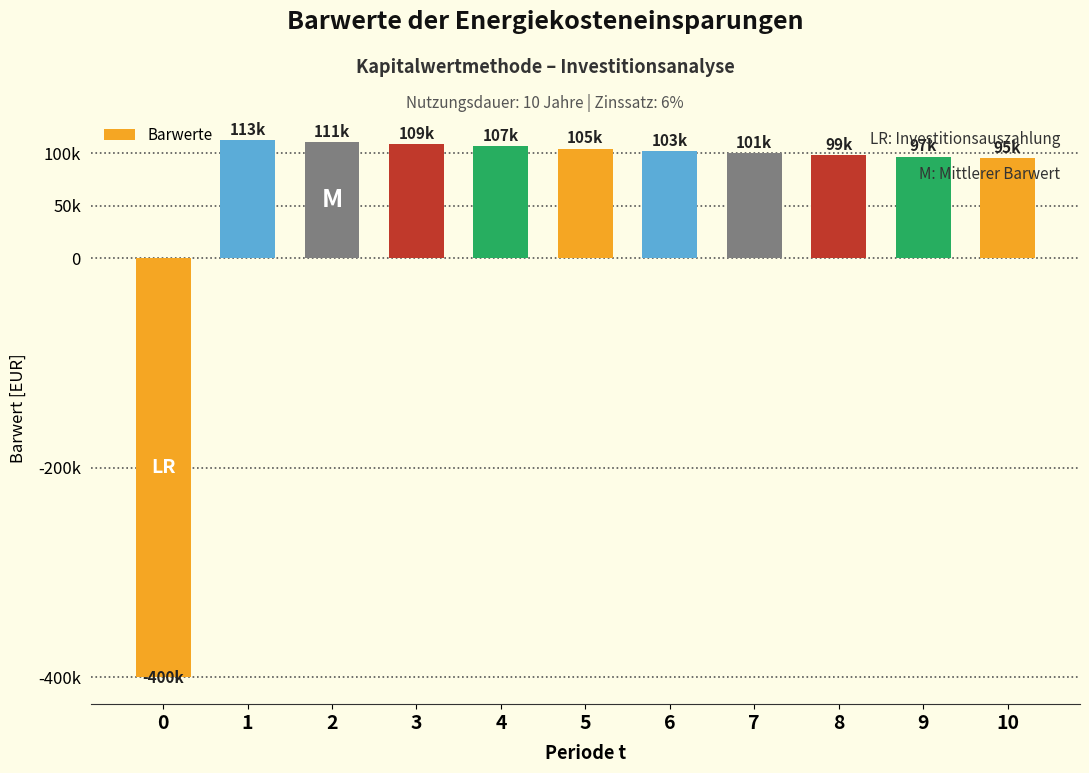

Does the chart contain any negative values?

Yes